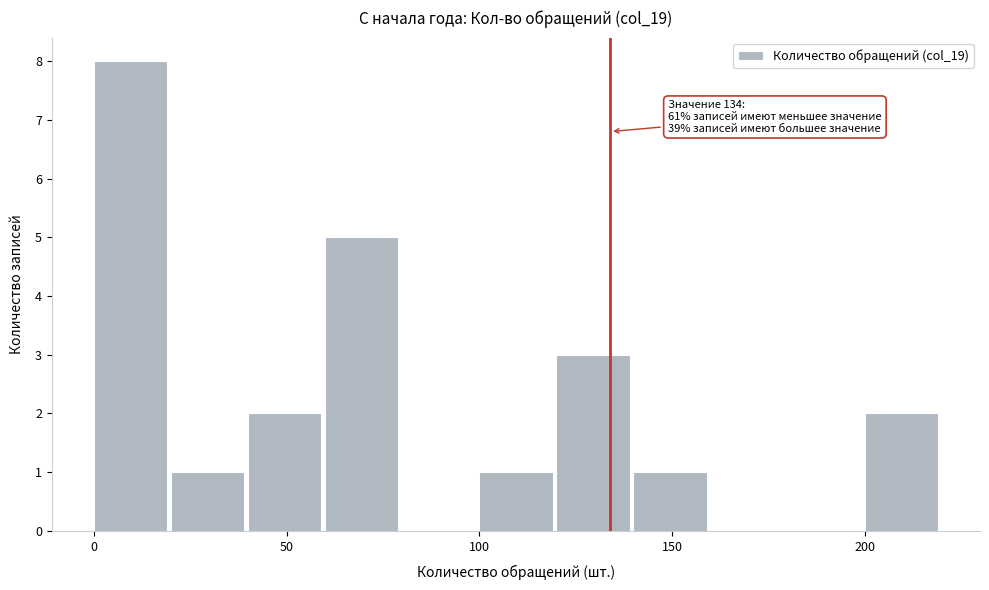

Which range on the x-axis has the tallest bar?

0 to 20